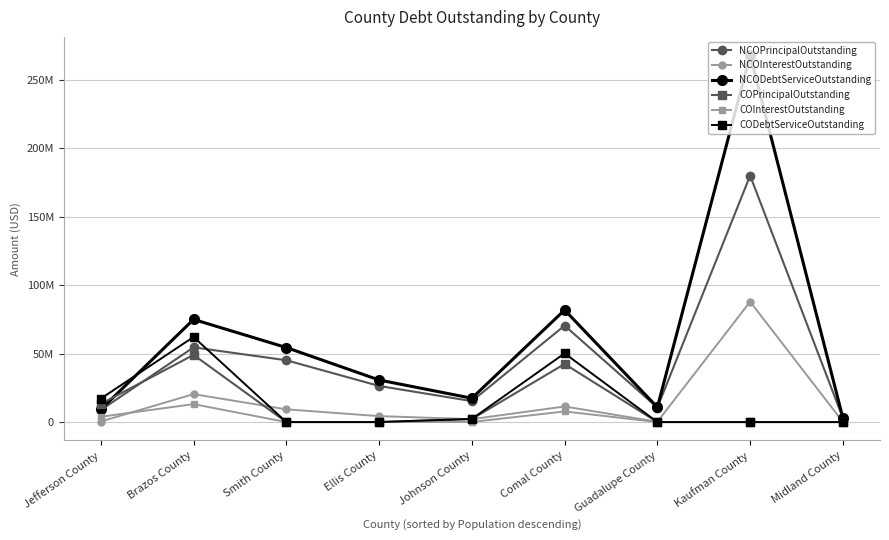

Reading left to right, what are all the values shown in this chart?

NCOPrincipalOutstanding: 8790000.0	54580000.0	45155000.0	26380000.0	15290000.0	70475000.0	10610000.0	180049999.8	2885000.0
NCOInterestOutstanding: 397650.0	20406881.2	9286631.3	4344443.8	2112160.0	11381469.2	193785.0	87939014.3	117700.0
NCODebtServiceOutstanding: 9187650.0	74986881.2	54441631.3	30724443.8	17402160.0	81856469.2	10803785.0	267989014.2	3002700.0
COPrincipalOutstanding: 13245000.0	49075000.0	0.0	0.0	2205000.0	42440000.0	0.0	0.0	0.0
COInterestOutstanding: 3873800.0	13094153.0	0.0	0.0	74687.2	7755299.6	0.0	0.0	0.0
CODebtServiceOutstanding: 17118800.0	62169153.0	0.0	0.0	2279687.2	50195299.6	0.0	0.0	0.0